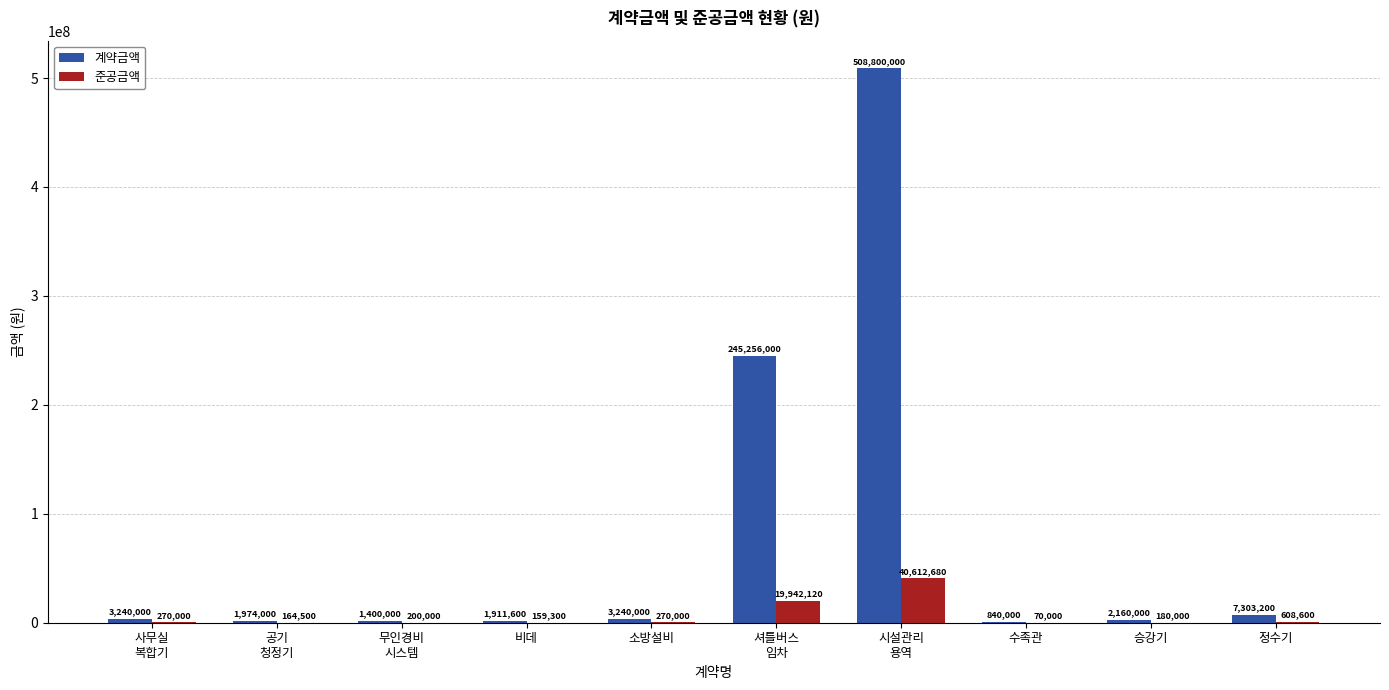

What is the average value of the 계약금액 series?

77612480